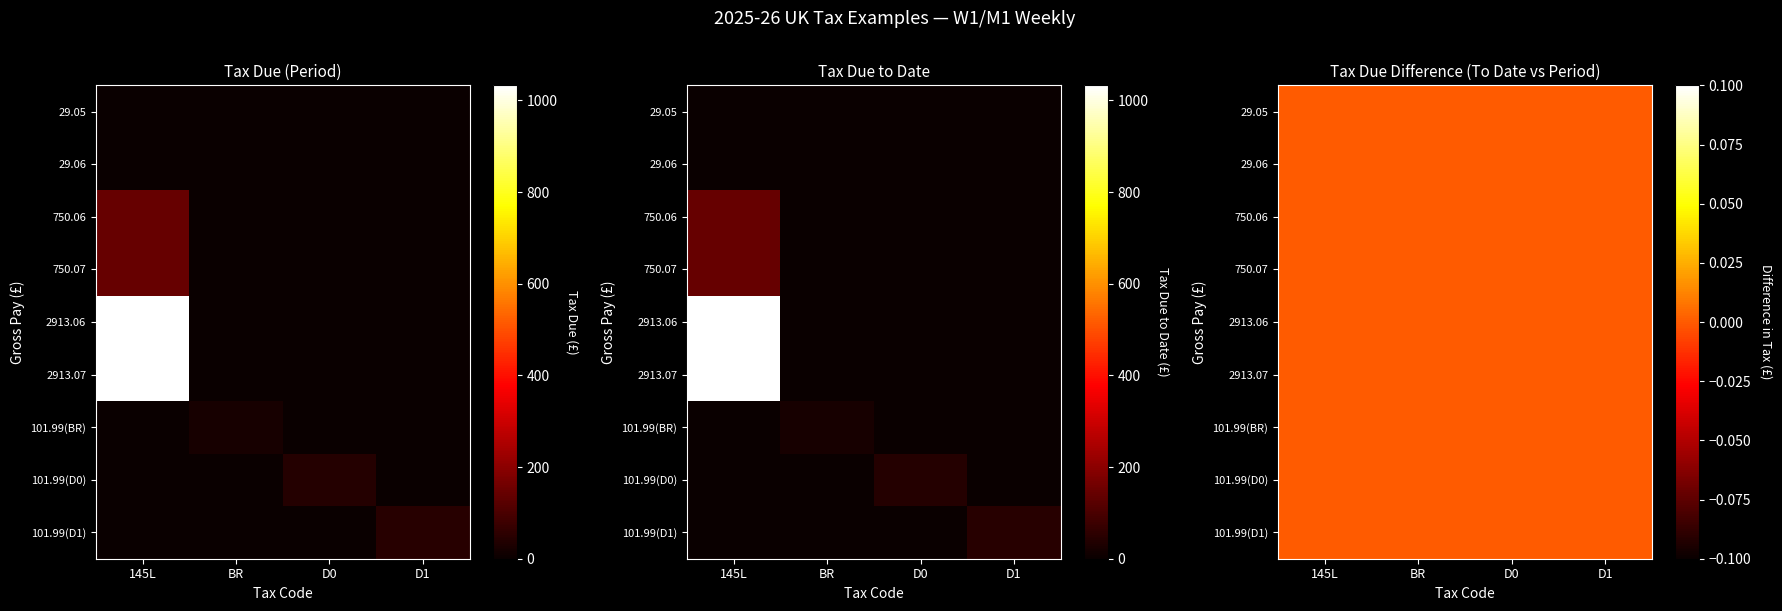

The value of Gen_W1M1_wkly / D1 at 4 is -18.3. True or false?

False